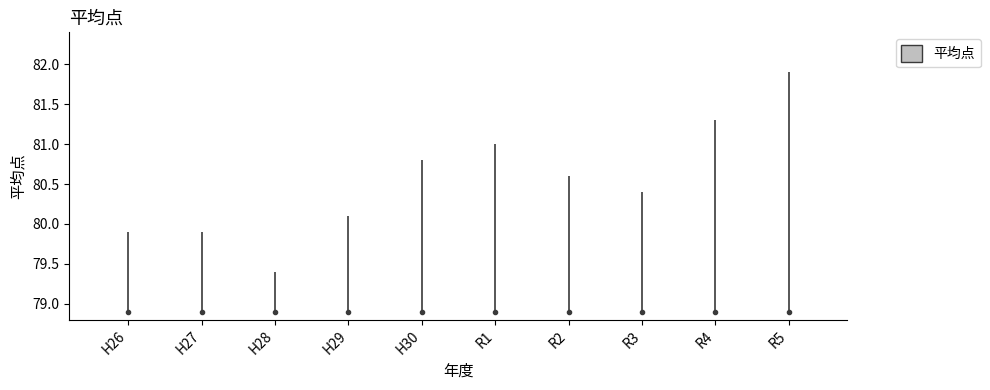

Does the chart display data point markers on the line(s)?

No